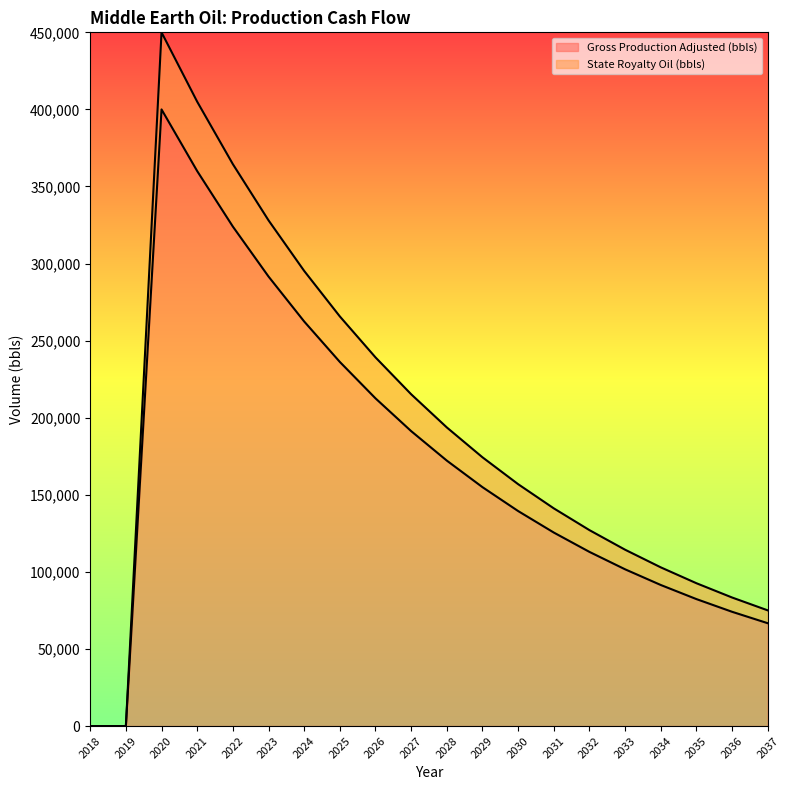

Reading right to left, transcribe all the data shown in this chart.

Gross Production (bbls): 2037=66708.7	2036=74120.8	2035=82356.4	2034=91507.2	2033=101674.6	2032=112971.8	2031=125524.2	2030=139471.4	2029=154968.2	2028=172186.9	2027=191318.8	2026=212576.4	2025=236196.0	2024=262440.0	2023=291600.0	2022=324000.0	2021=360000.0	2020=400000.0	2019=0.0	2018=0.0
State Royalty Oil (bbls): 2037=75047.3	2036=83385.9	2035=92651.0	2034=102945.6	2033=114384.0	2032=127093.3	2031=141214.8	2030=156905.3	2029=174339.2	2028=193710.2	2027=215233.6	2026=239148.4	2025=265720.5	2024=295245.0	2023=328050.0	2022=364500.0	2021=405000.0	2020=450000.0	2019=0.0	2018=0.0